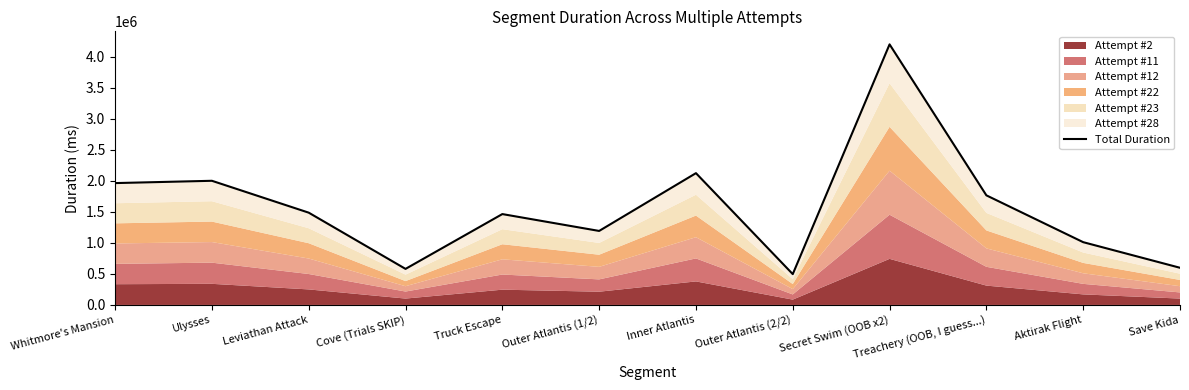

What is the sum of all values?

18894704